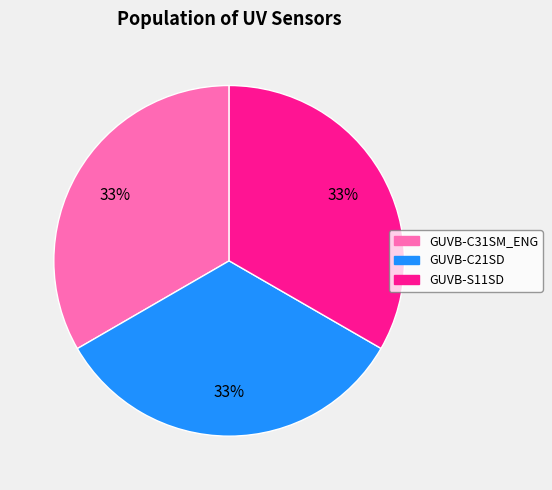

The GUVB-C21SD slice represents 33% of the pie. True or false?

True